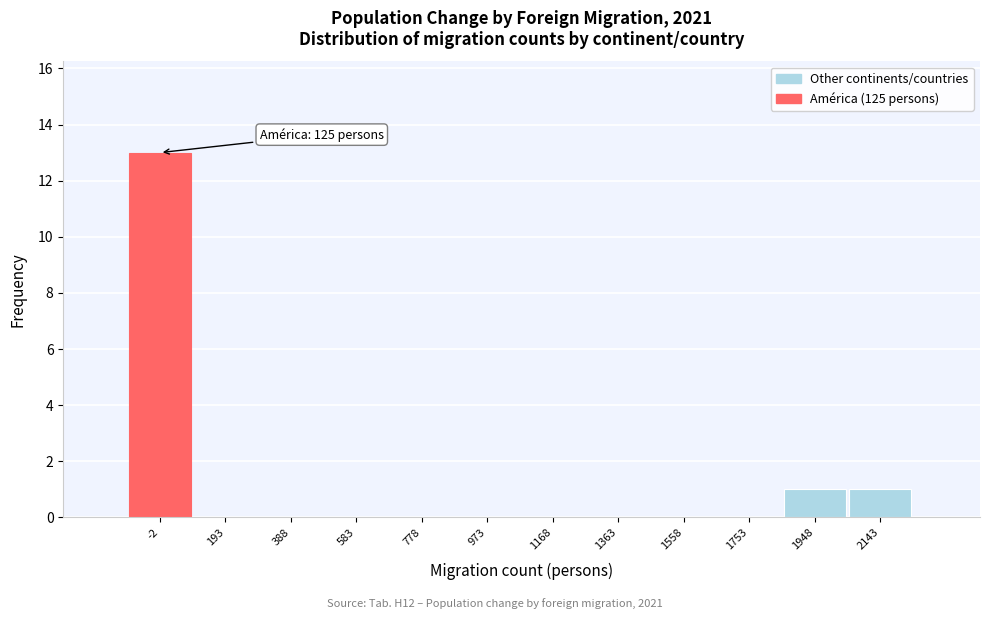

Reading left to right, list all the values displayed in this chart.

-2=13	193=0	388=0	583=0	778=0	973=0	1168=0	1363=0	1558=0	1753=0	1948=1	2143=1